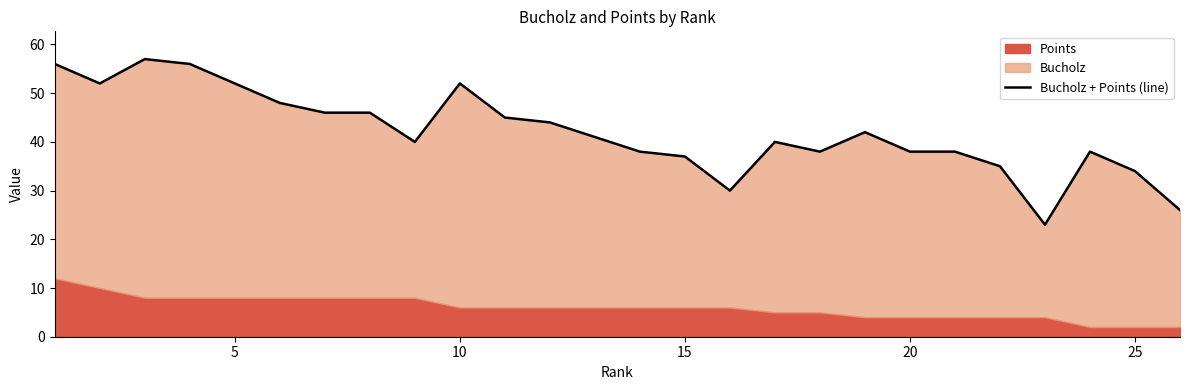

Count the number of values greater than 41.

12